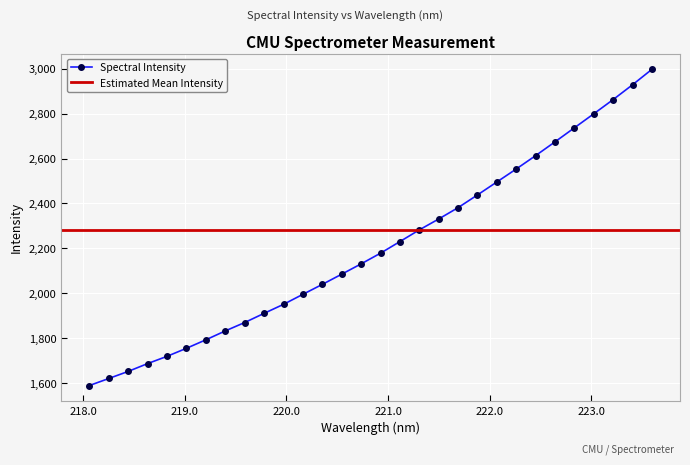

True or false: the data shows 2769.9 at 218.8244.

False